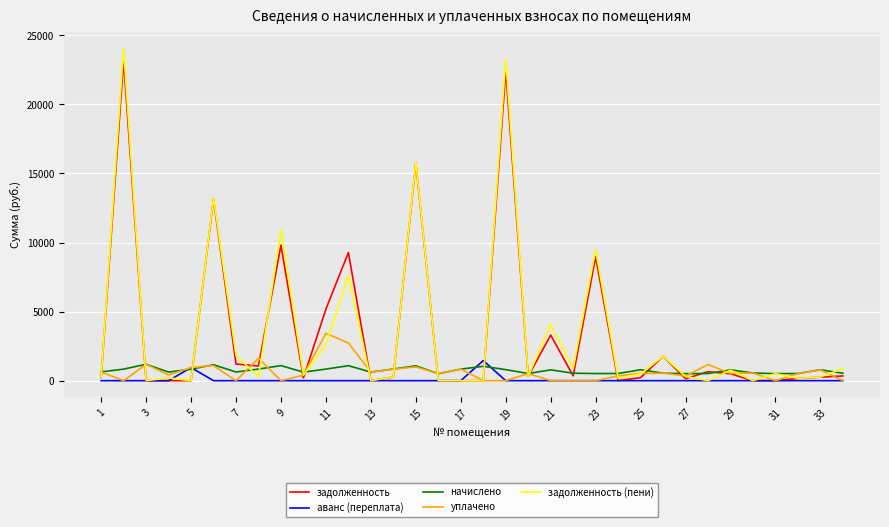

Which series has the largest range (max minus min)?

задолженность (пени)